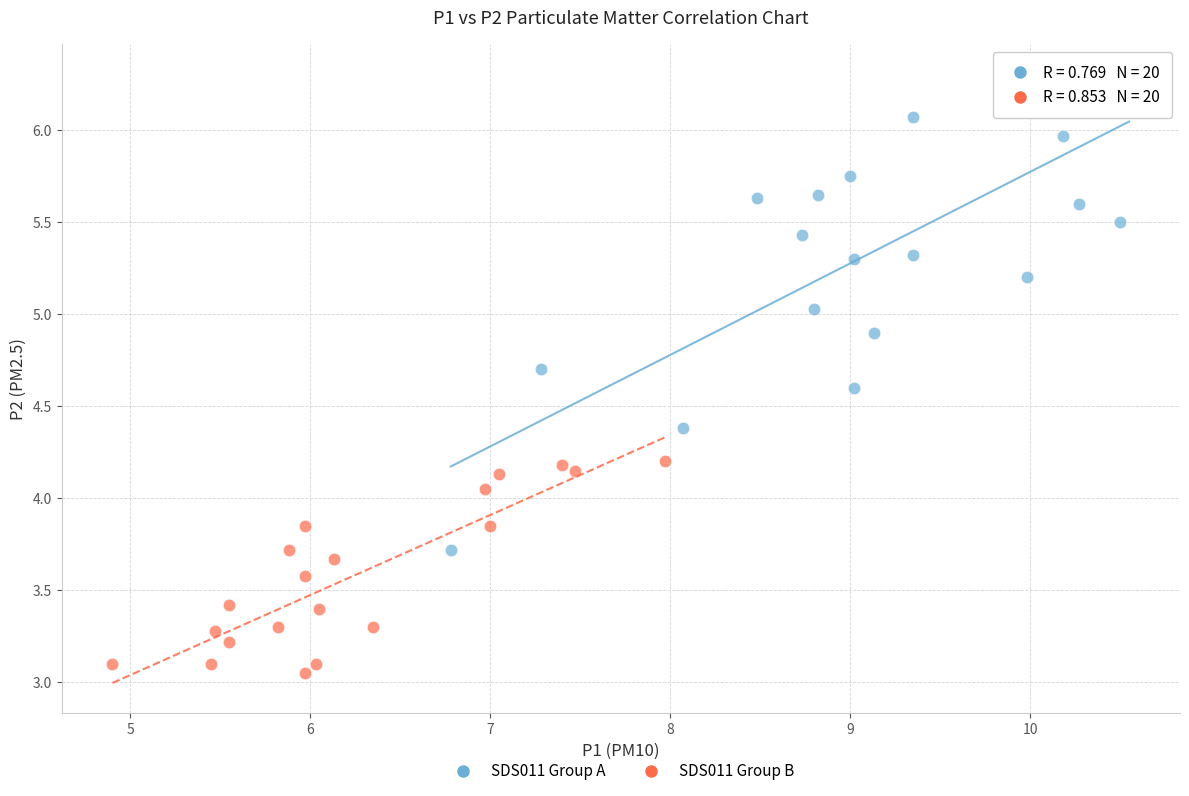

Which series contains the highest Y value?

SDS011 Group A